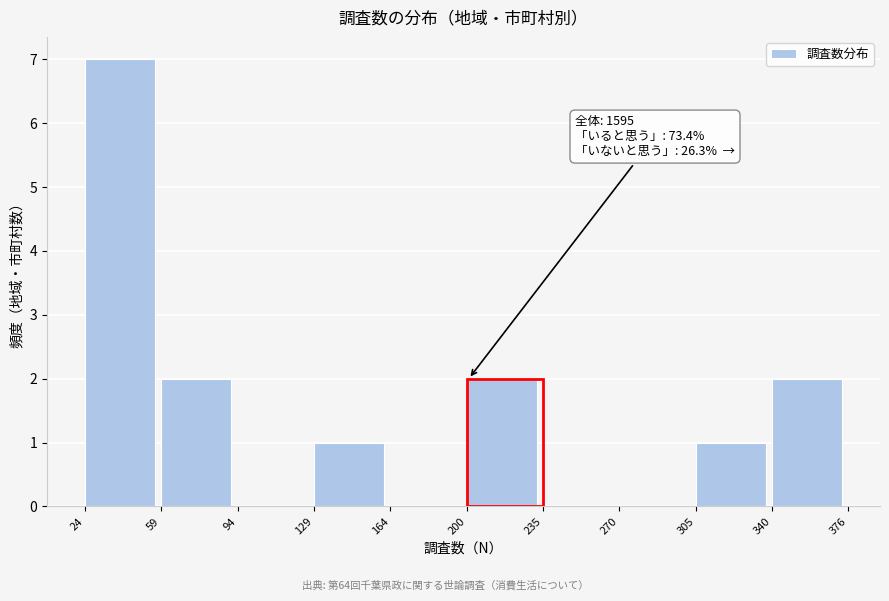

Over which range of the x-axis is the bar tallest?

24 to 59